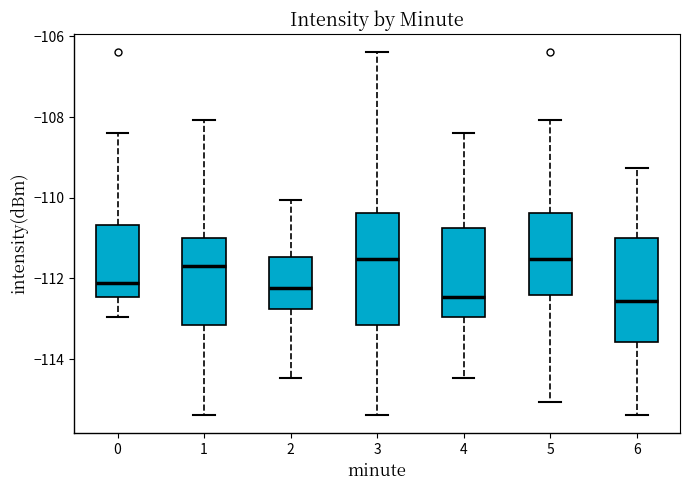

Reading left to right, read every box against the y-axis: the position of its median line, the range the box covers, and the ends of its whiskers. The values are not printed on the chart, so give them approximately, as read against the axis.

0: median -112.2, box -112.4 to -110.6, whiskers -113.0 to -108.4
1: median -111.6, box -113.2 to -111.0, whiskers -115.4 to -108.0
2: median -112.2, box -112.8 to -111.4, whiskers -114.4 to -110.0
3: median -111.6, box -113.2 to -110.4, whiskers -115.4 to -106.4
4: median -112.4, box -113.0 to -110.8, whiskers -114.4 to -108.4
5: median -111.6, box -112.4 to -110.4, whiskers -115.0 to -108.0
6: median -112.6, box -113.6 to -111.0, whiskers -115.4 to -109.2